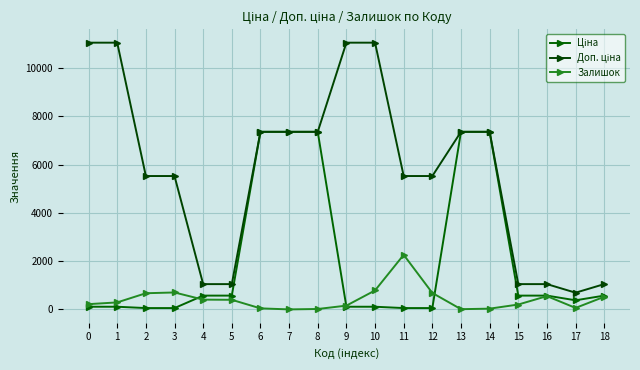

After their last crossing, which series has the higher values: Залишок or Ціна?

Ціна